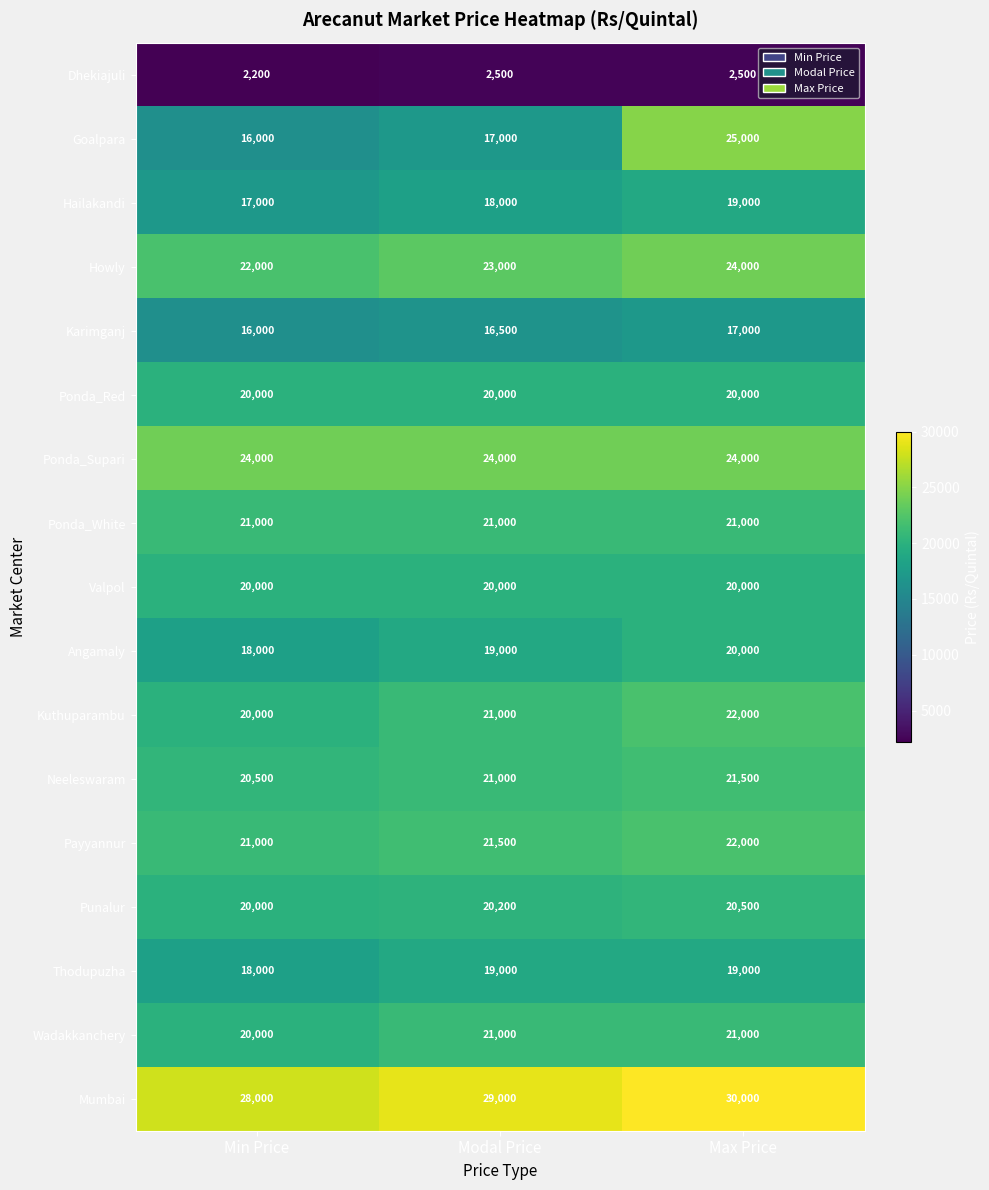

How many data points does each series have?

3